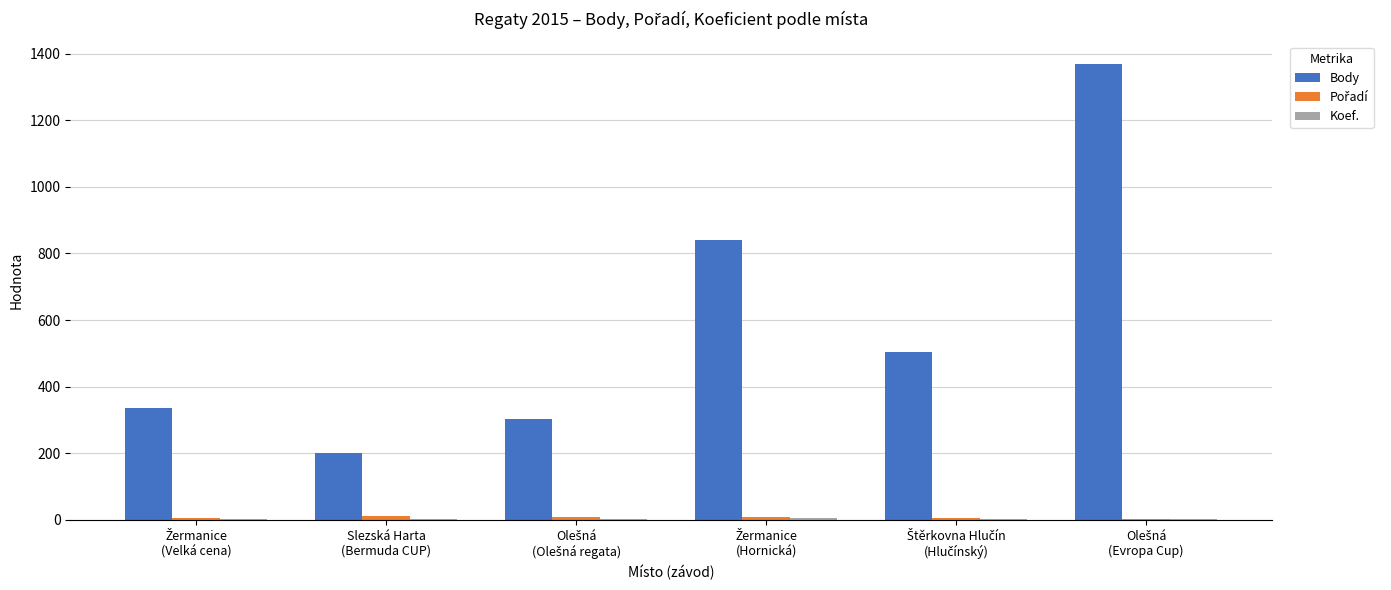

How many distinct data groups are displayed?

3